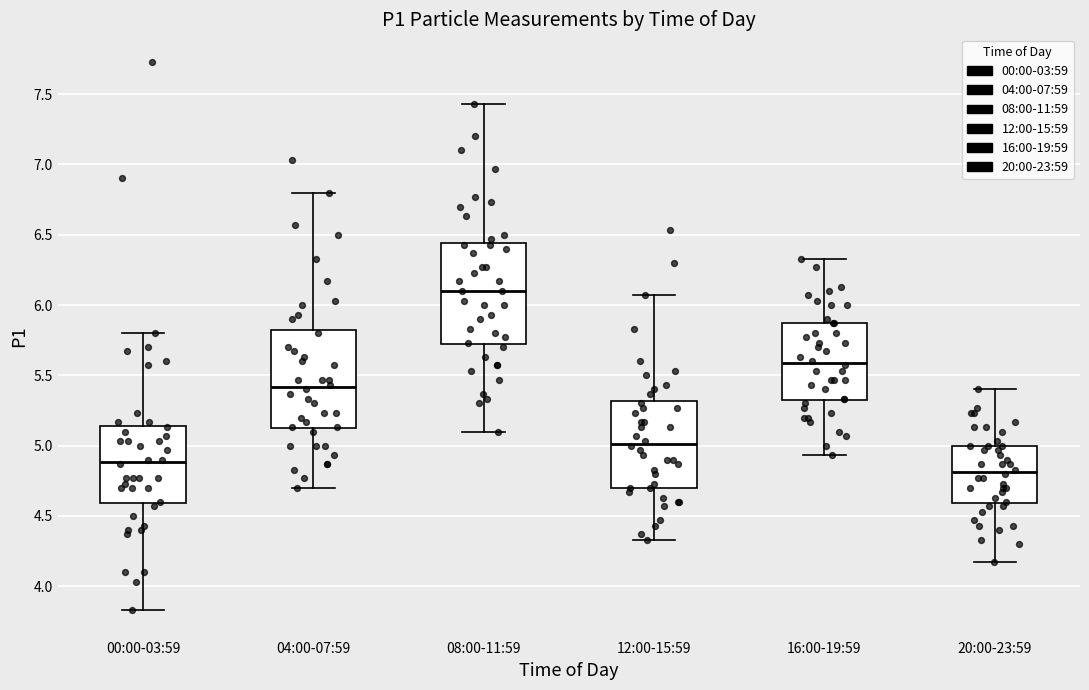

Reading left to right, read every box against the y-axis: the position of its median line, the range the box covers, and the ends of its whiskers. The values are not printed on the chart, so give them approximately, as read against the axis.

00:00-03:59: median 4.90, box 4.60 to 5.15, whiskers 3.85 to 5.80
04:00-07:59: median 5.40, box 5.10 to 5.85, whiskers 4.70 to 6.80
08:00-11:59: median 6.10, box 5.70 to 6.45, whiskers 5.10 to 7.45
12:00-15:59: median 5.00, box 4.70 to 5.30, whiskers 4.35 to 6.05
16:00-19:59: median 5.60, box 5.30 to 5.85, whiskers 4.95 to 6.35
20:00-23:59: median 4.80, box 4.60 to 5.00, whiskers 4.15 to 5.40